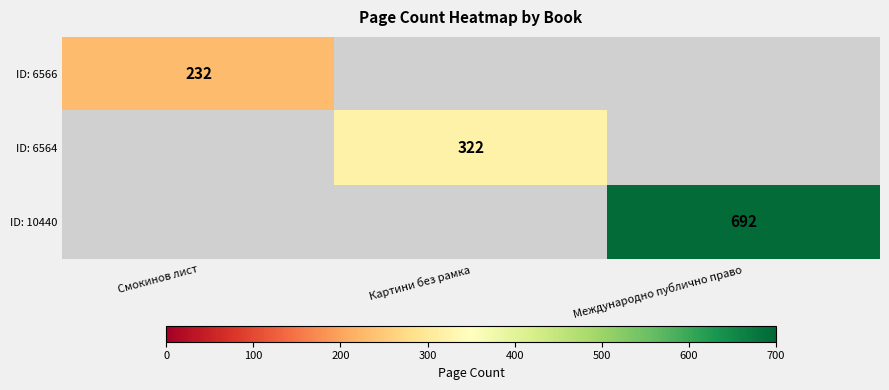

Which category has the highest value across all series?

Международно публично право